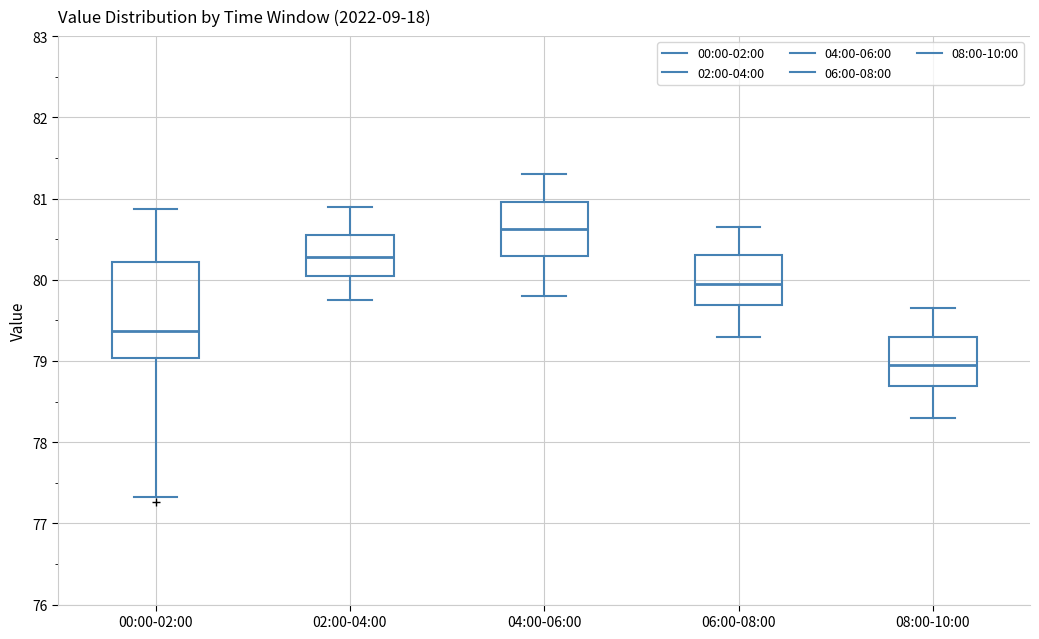

Where does the median line of the box for 08:00-10:00 sit on the y-axis? The values are not printed on the chart, so give them approximately, as read against the axis.

79.0